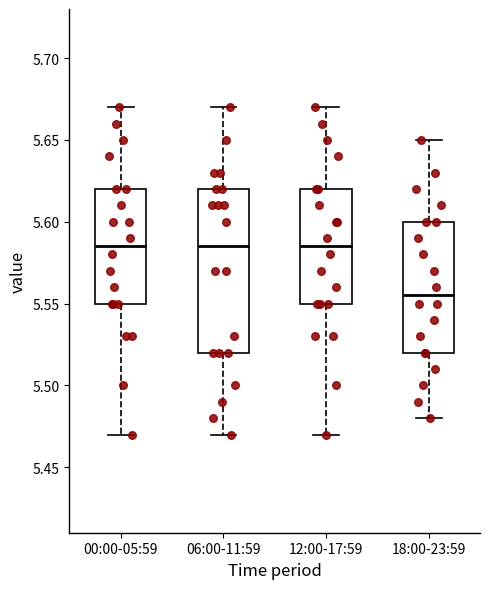

Reading left to right, transcribe this box plot: for each box, give where its median line is, the range the box spans, and where its two whiskers end, as read against the y-axis. The values are not printed on the chart, so give them approximately, as read against the axis.

00:00-05:59: median 5.585, box 5.550 to 5.620, whiskers 5.470 to 5.670
06:00-11:59: median 5.585, box 5.520 to 5.620, whiskers 5.470 to 5.670
12:00-17:59: median 5.585, box 5.550 to 5.620, whiskers 5.470 to 5.670
18:00-23:59: median 5.555, box 5.520 to 5.600, whiskers 5.480 to 5.650